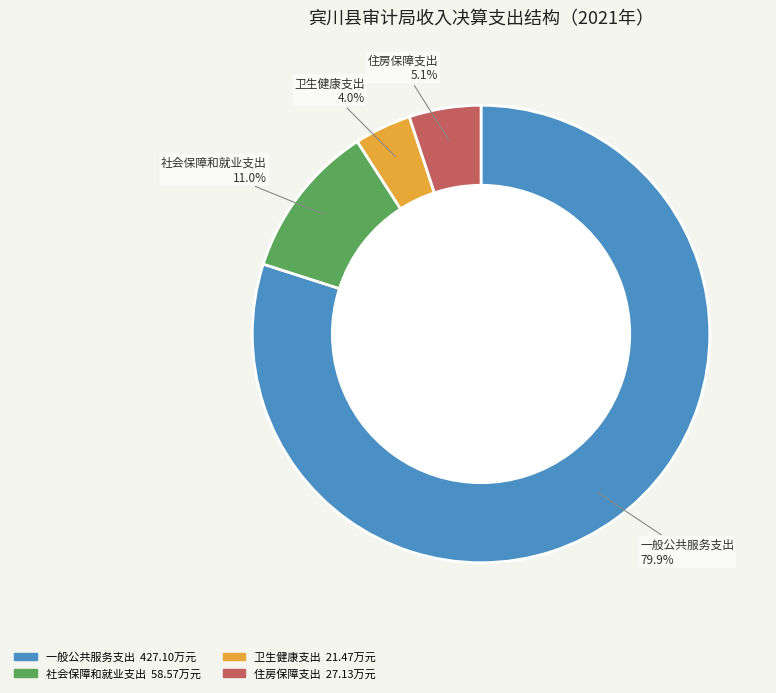

True or false: 社会保障和就业支出 accounts for 1% of the total.

False